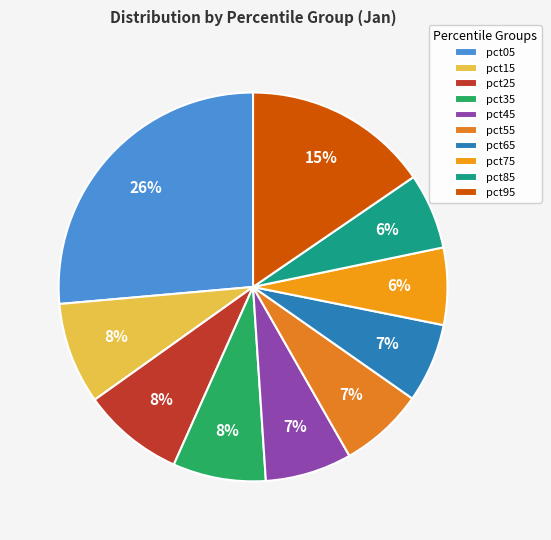

What is the change in value from pct35 to pct75?

-0.1